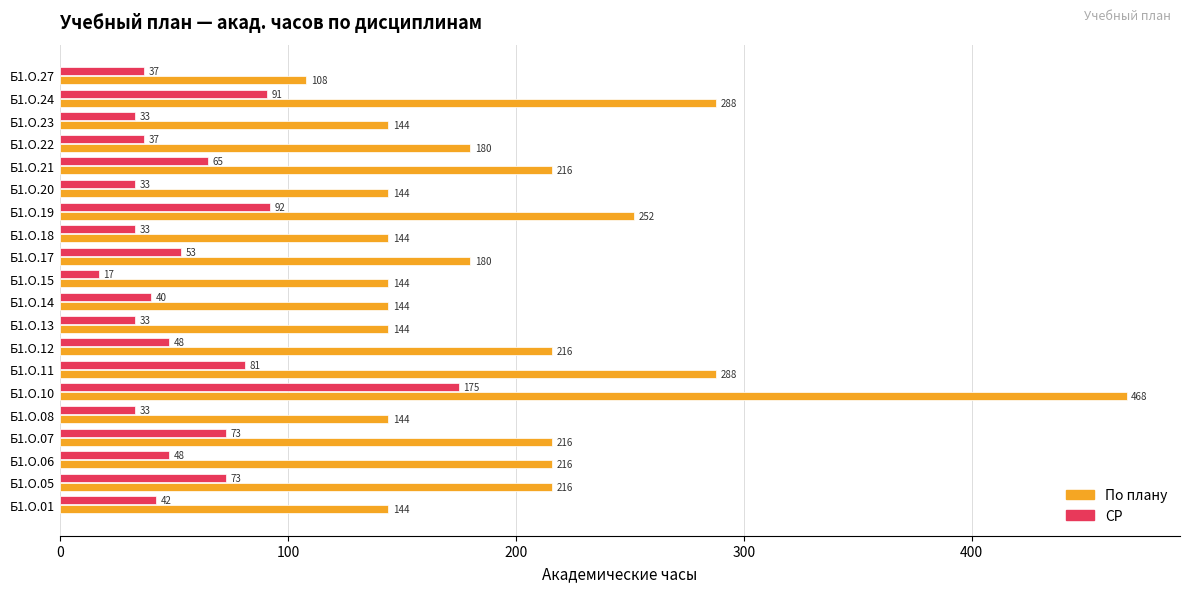

The value of СР at Б1.О.06 is 23. True or false?

False